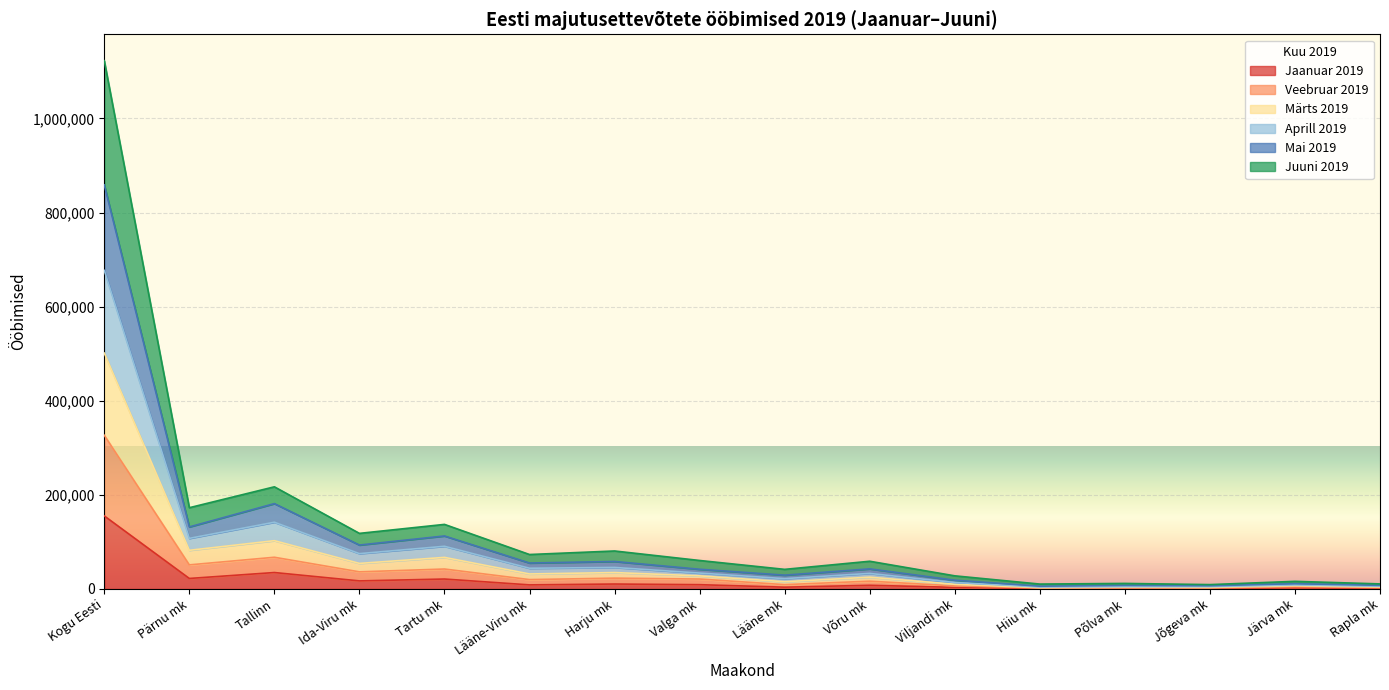

What are all the series names shown in the legend?

Jaanuar 2019, Veebruar 2019, Märts 2019, Aprill 2019, Mai 2019, Juuni 2019